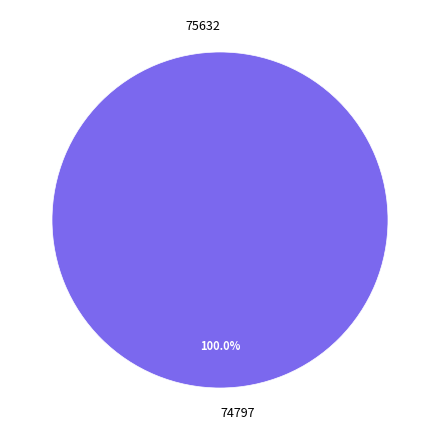

Which slice is the largest?

74797